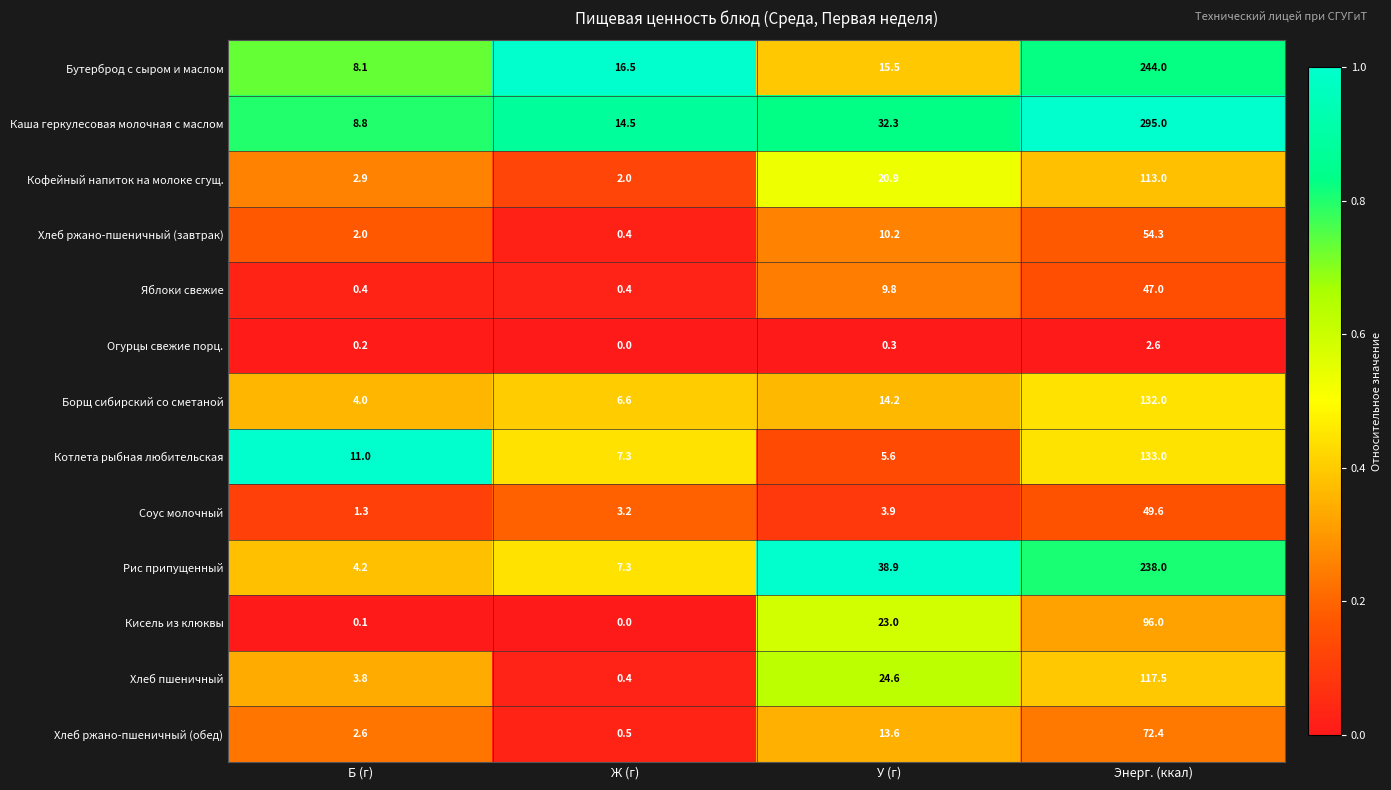

What is the difference between the Хлеб ржано-пшеничный (обед) values at Ж (г) and Б (г)?

2.1